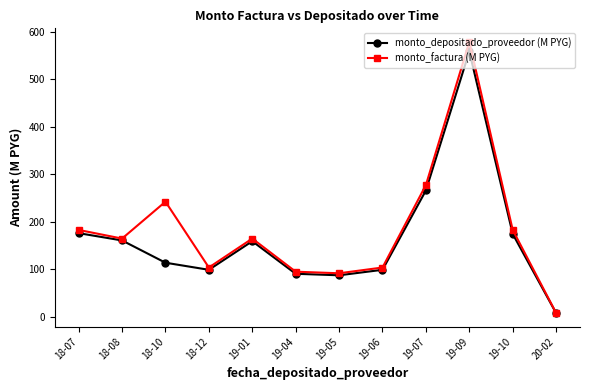

Where is the first local maximum for monto_depositado_proveedor (M PYG)?

19-01